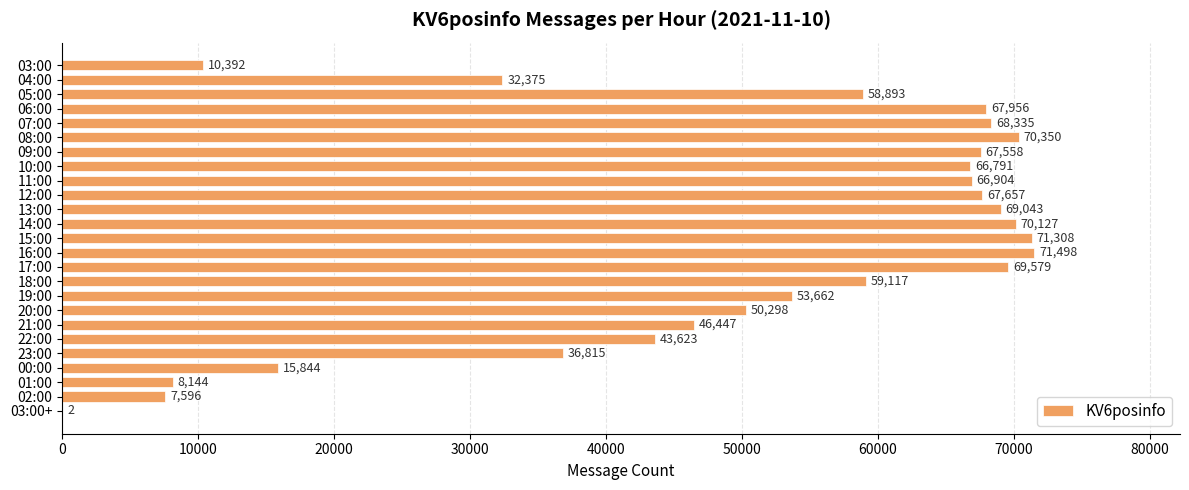

Count the number of data series in this chart.

1